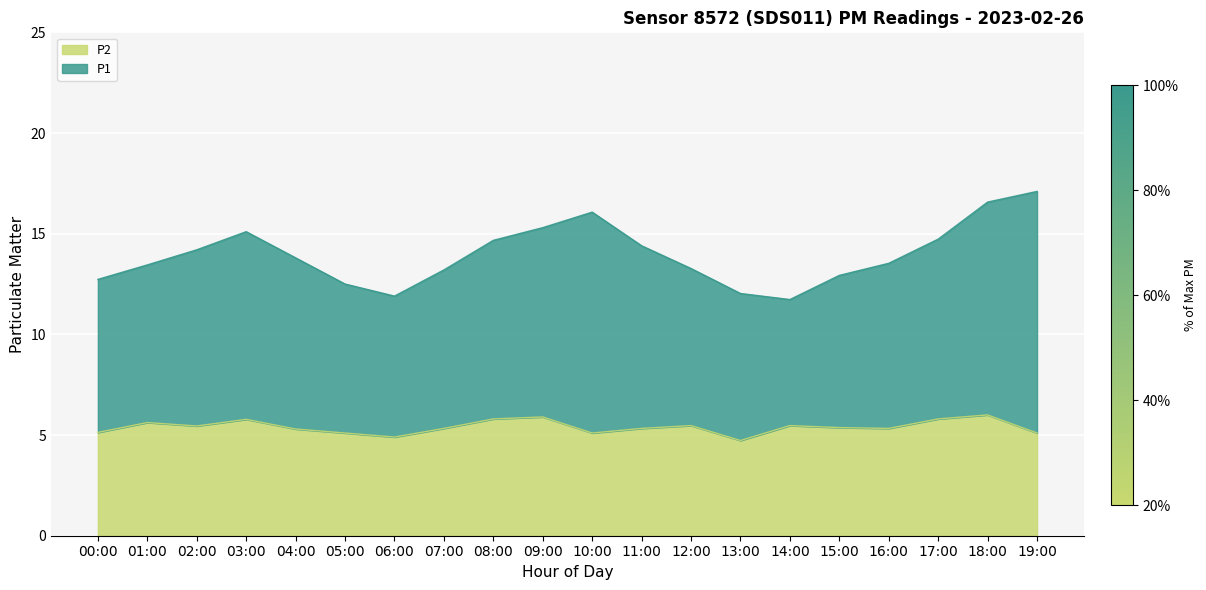

Which category has the highest value in the P1 series?

19:00